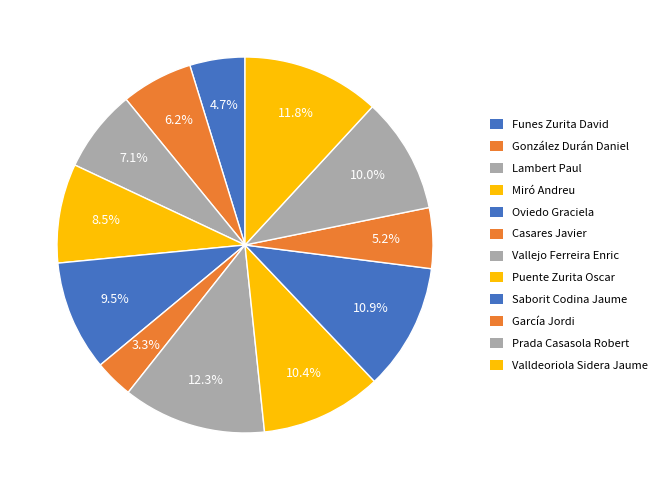

How many slices are in this pie chart?

12